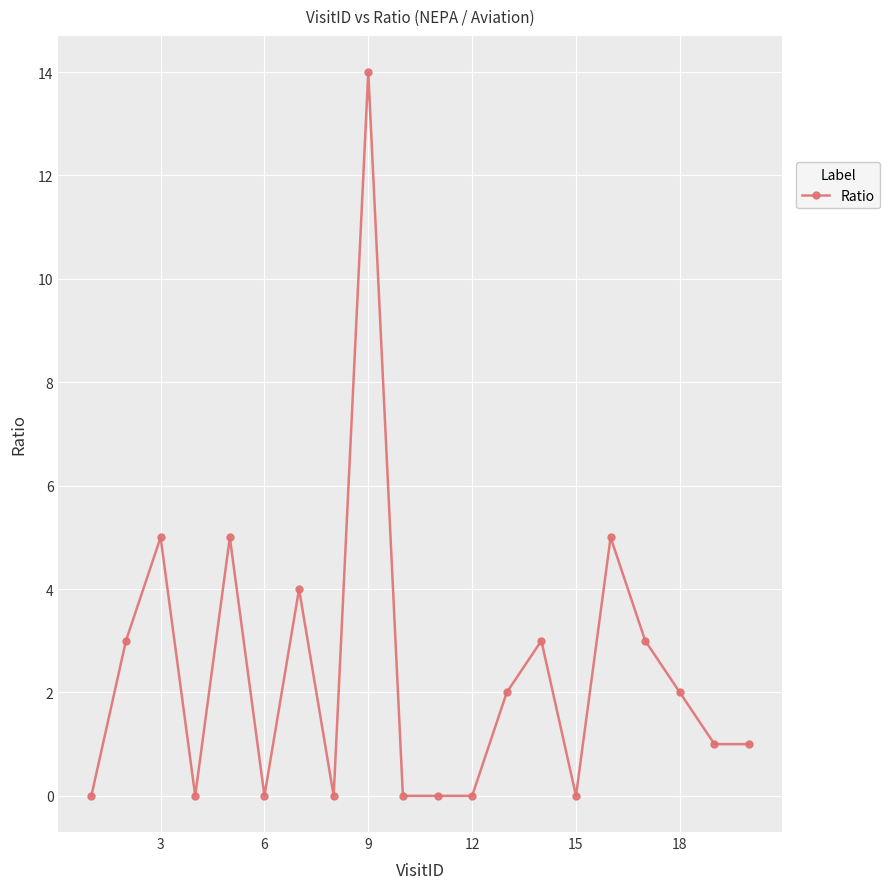

What is the difference between the maximum and second lowest values?

14